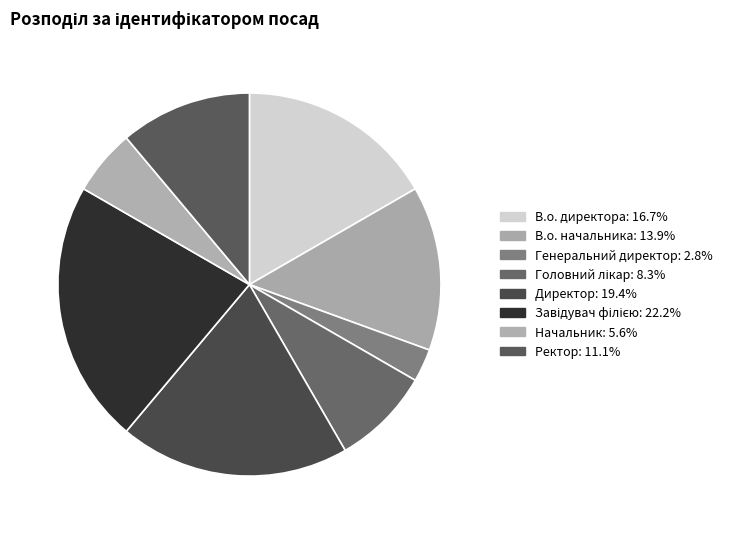

The Ректор slice represents 1% of the pie. True or false?

False